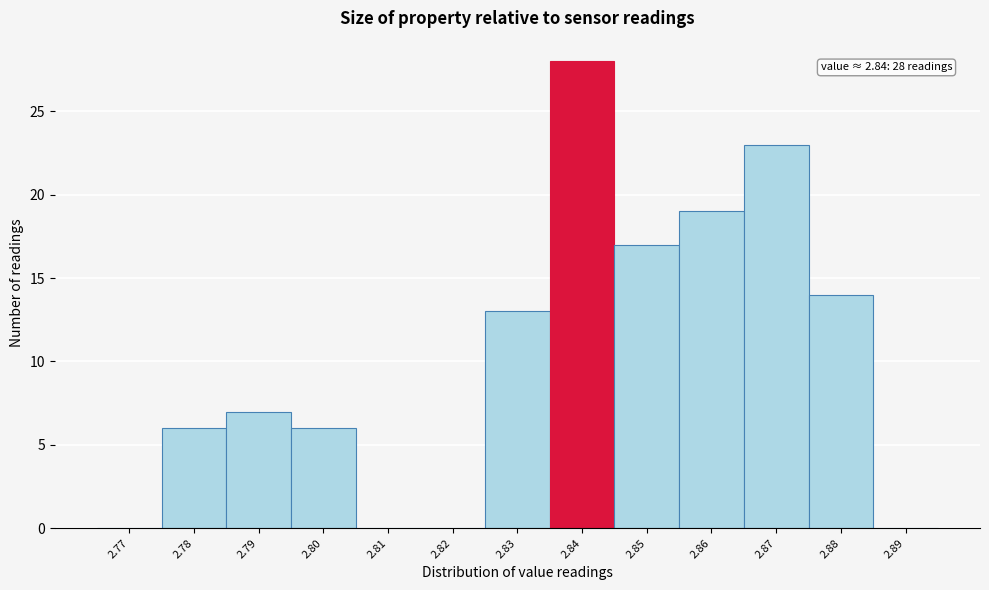

Reading left to right, list all the values displayed in this chart.

2.77=0	2.78=6	2.79=7	2.80=6	2.81=0	2.82=0	2.83=13	2.84=28	2.85=17	2.86=19	2.87=23	2.88=14	2.89=0